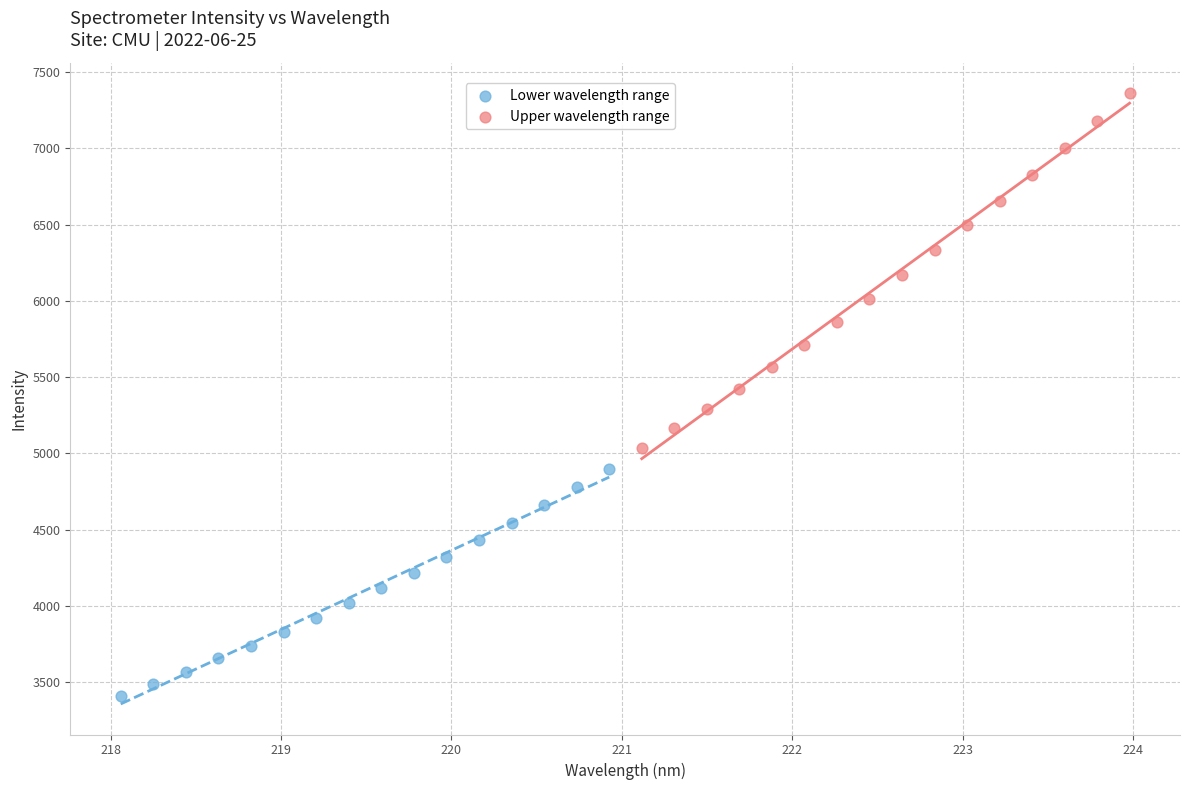

Which series reaches the maximum Y coordinate?

Upper wavelength range